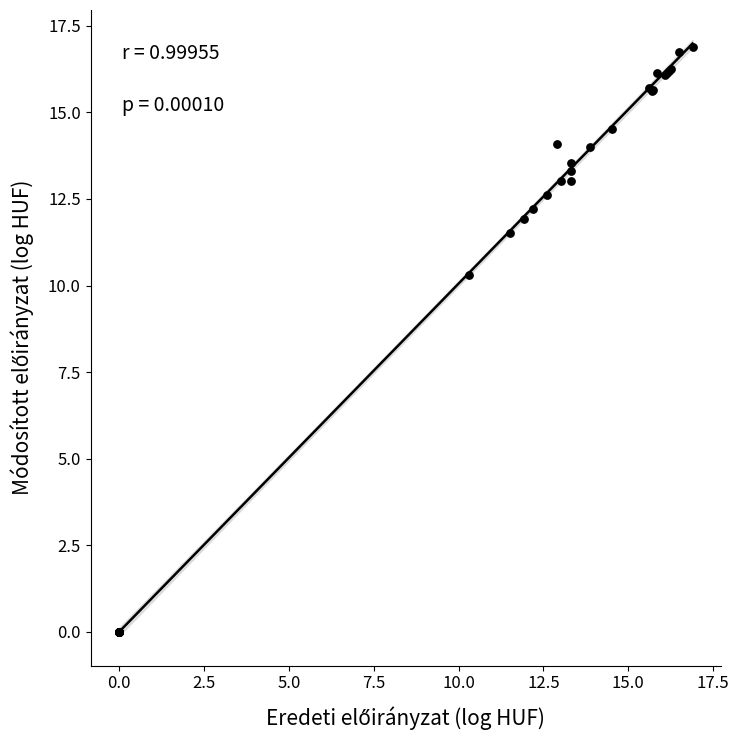

What Y value in the scatter plot is closest to 8?

10.3